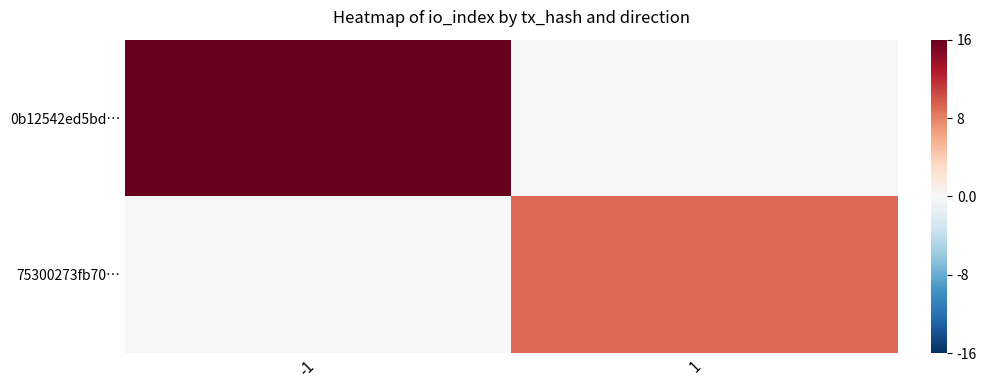

At which category does the chart reach its minimum across all series?

1